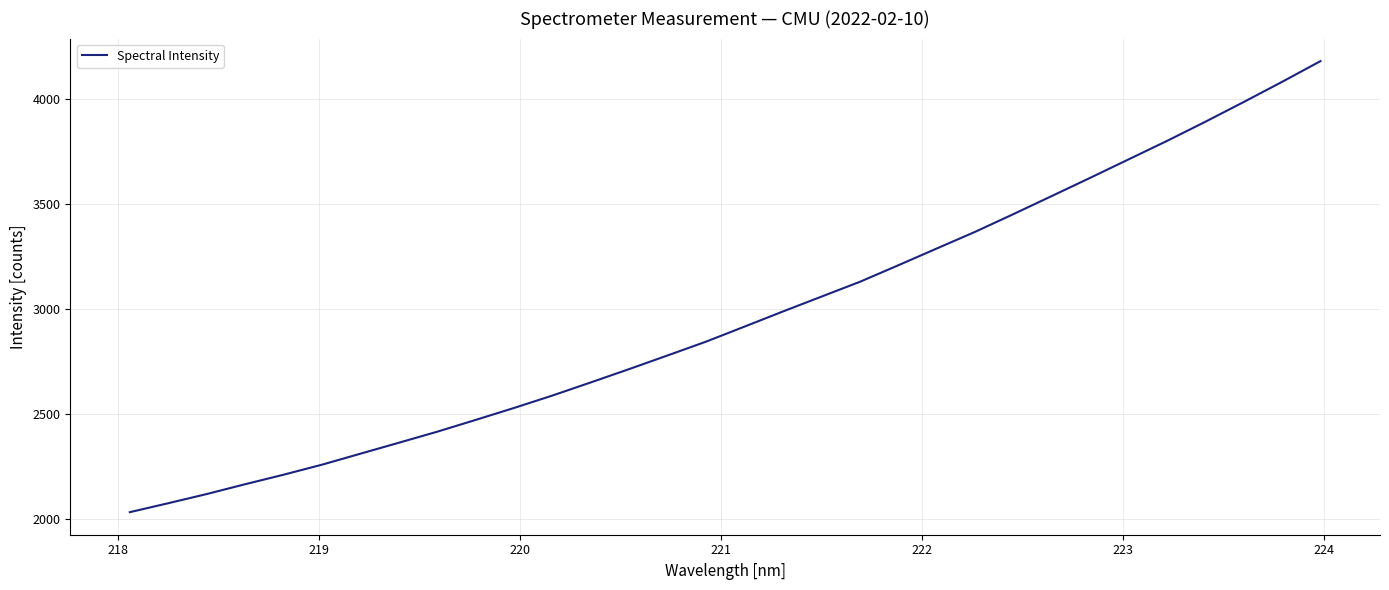

What is the difference between the maximum and minimum values?

2144.1